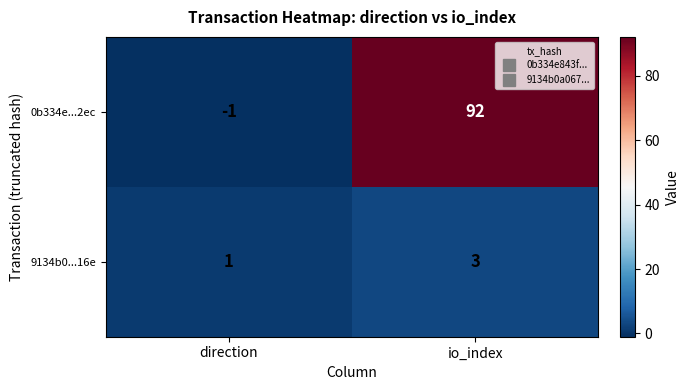

At how many categories does at least one series exceed 27?

1